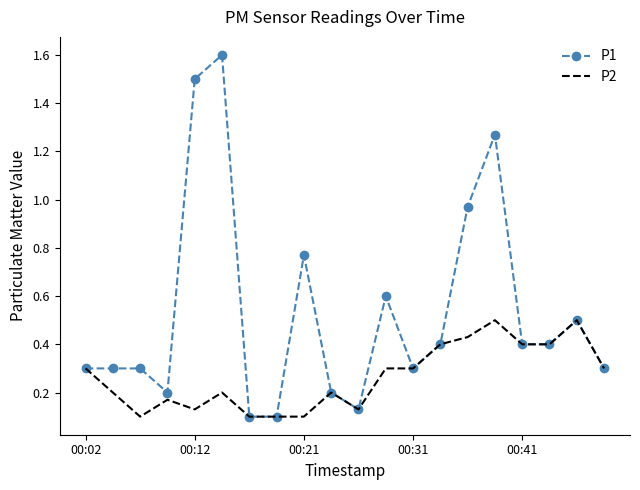

Rank the series by their average value, from highest to lowest.

P1, P2